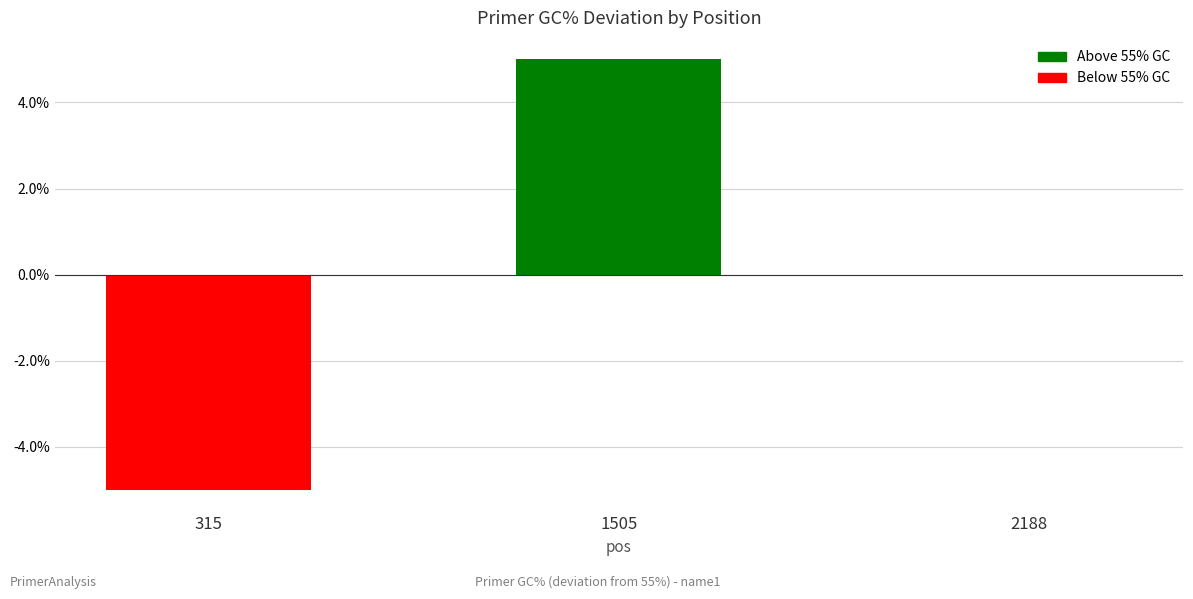

Is it true that the value at 1505 is 5?

True